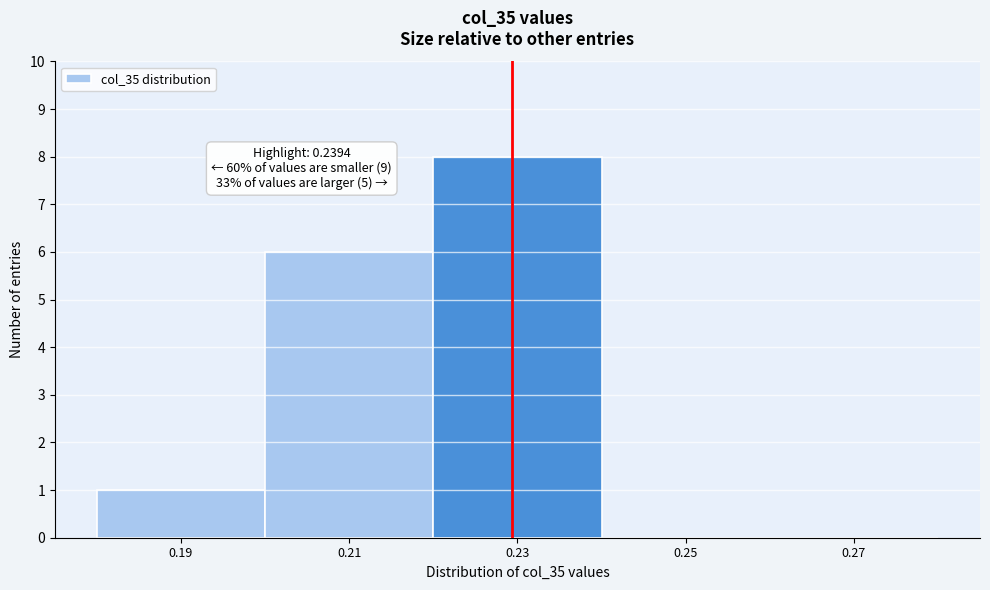

Reading left to right, transcribe all the data shown in this chart.

0.19=1	0.21=6	0.23=8	0.25=0	0.27=0